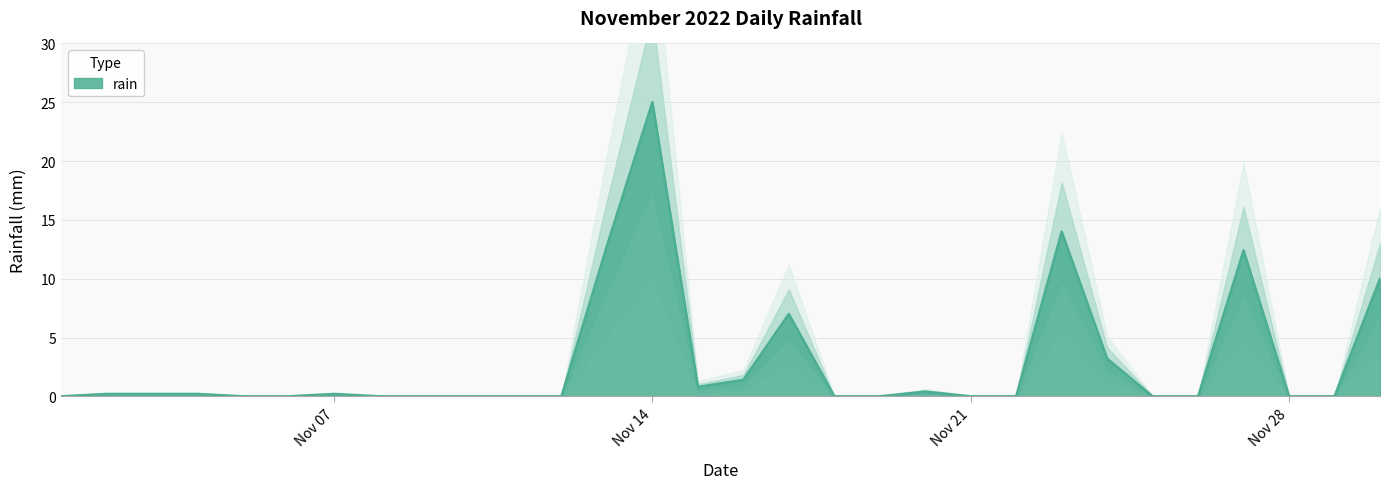

How many points are higher than both their immediate neighbors (excluding endpoints)?

6